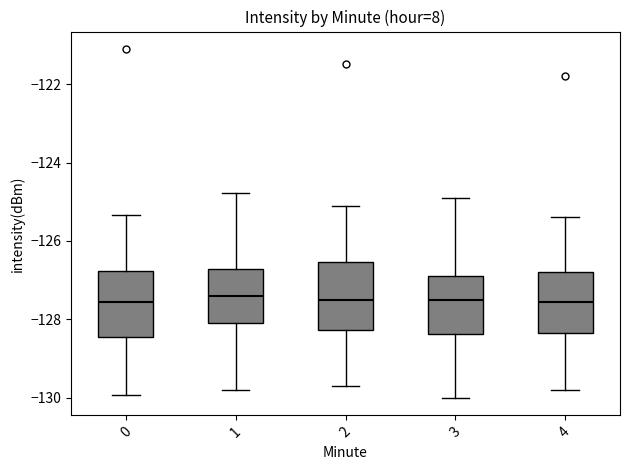

Reading left to right, read every box against the y-axis: the position of its median line, the range the box covers, and the ends of its whiskers. The values are not printed on the chart, so give them approximately, as read against the axis.

0: median -127.6, box -128.4 to -126.8, whiskers -130.0 to -125.4
1: median -127.4, box -128.0 to -126.8, whiskers -129.8 to -124.8
2: median -127.4, box -128.2 to -126.6, whiskers -129.6 to -125.0
3: median -127.4, box -128.4 to -126.8, whiskers -130.0 to -124.8
4: median -127.6, box -128.4 to -126.8, whiskers -129.8 to -125.4